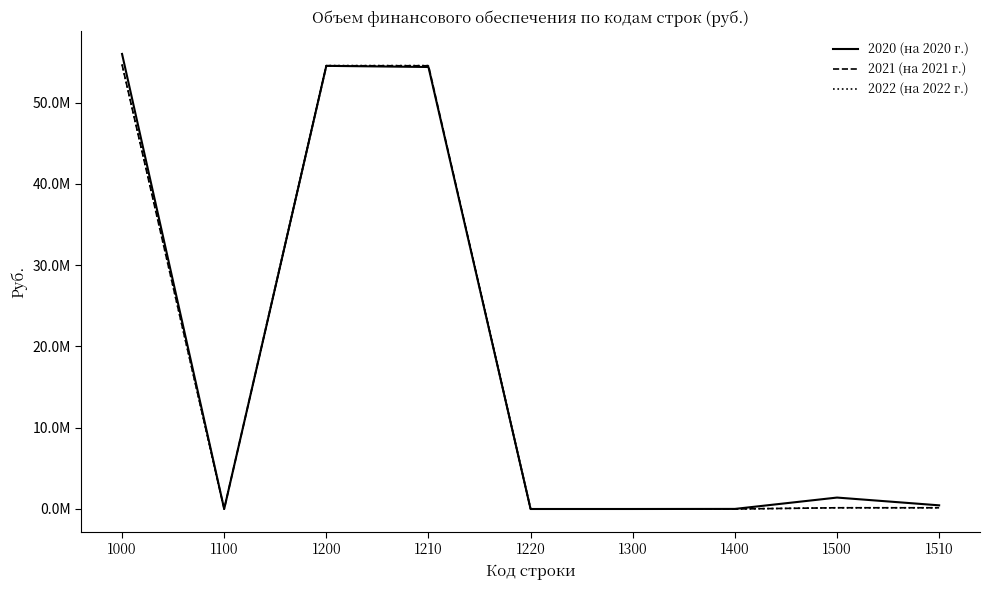

Where is the first local minimum for 2020 (на 2020 г.)?

1100